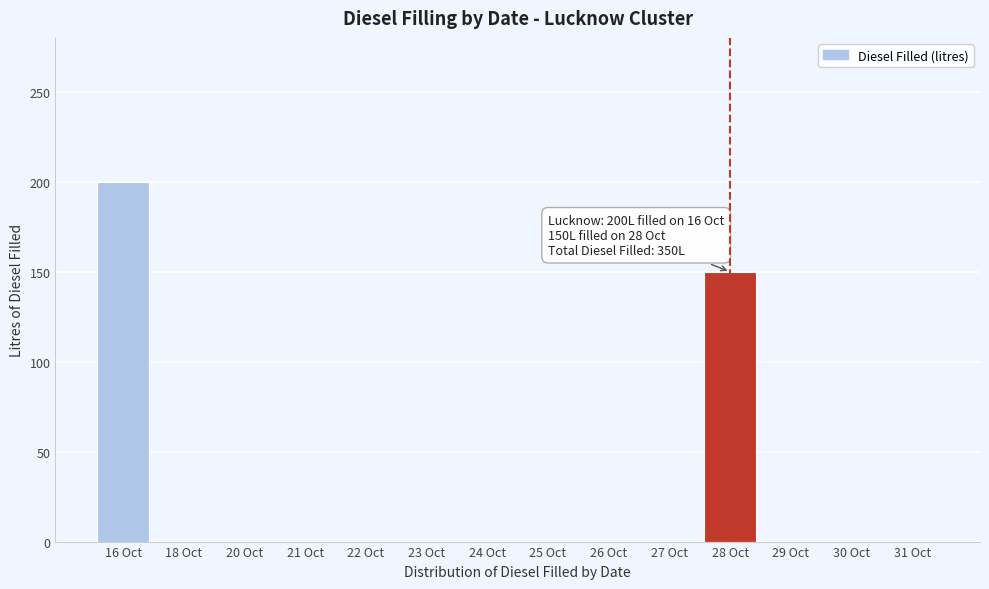

Reading left to right, list all the values displayed in this chart.

16 Oct=200	18 Oct=0	20 Oct=0	21 Oct=0	22 Oct=0	23 Oct=0	24 Oct=0	25 Oct=0	26 Oct=0	27 Oct=0	28 Oct=150	29 Oct=0	30 Oct=0	31 Oct=0